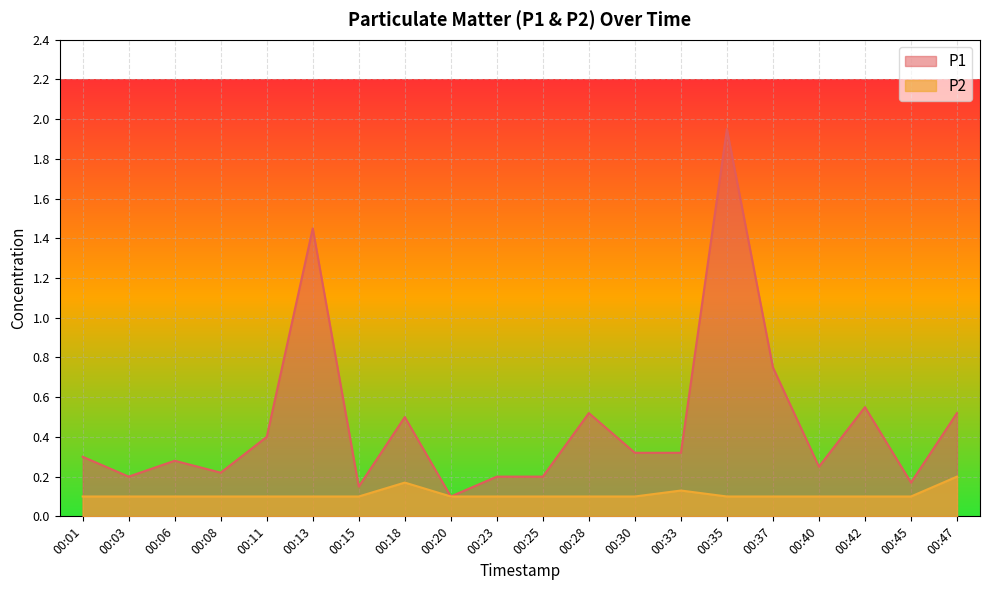

Where is the first local minimum for P1?

00:03